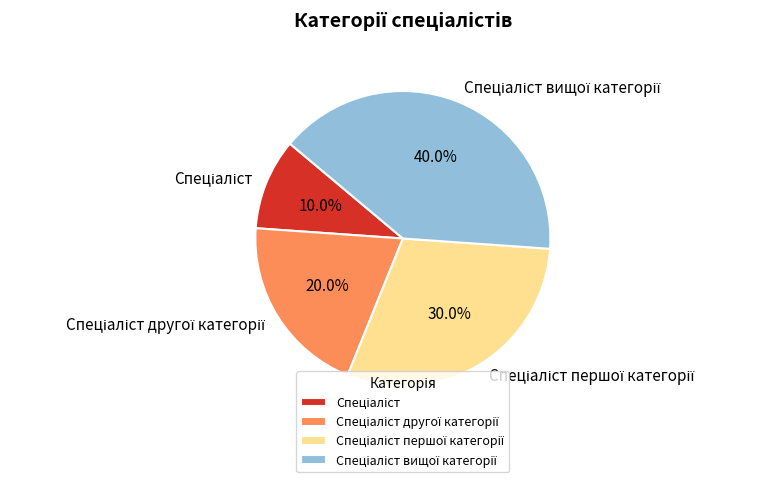

Is there any slice that represents more than half of the pie?

No